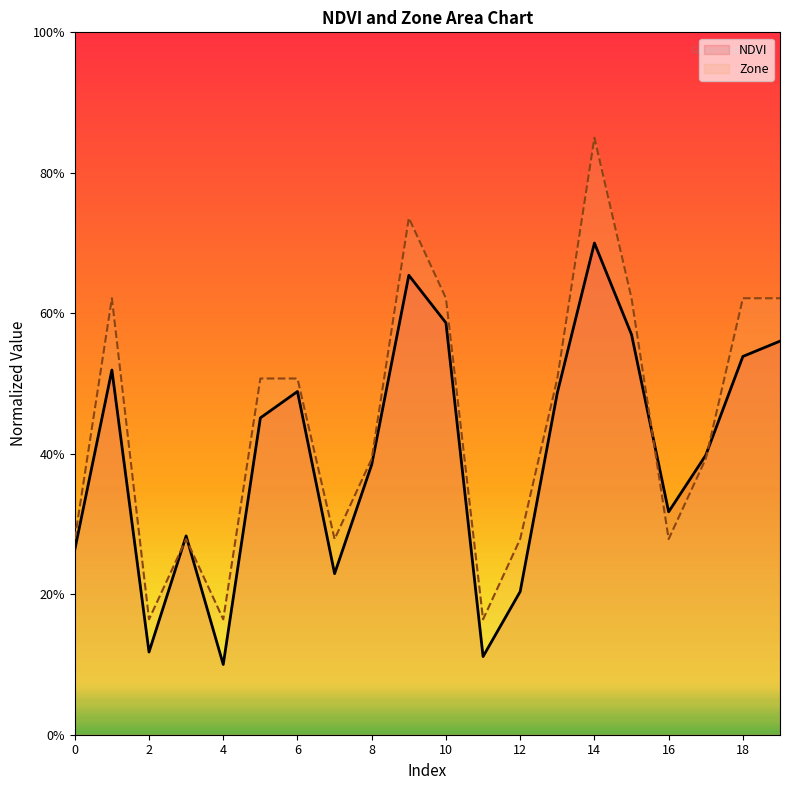

The NDVI series shows 0.3 at 3. True or false?

True